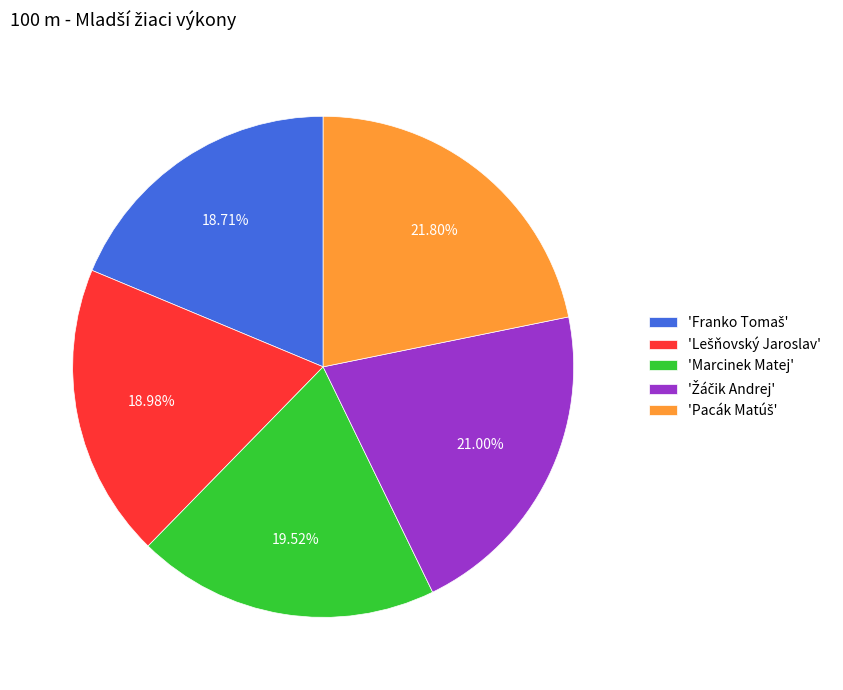

Does any single category account for the majority?

No